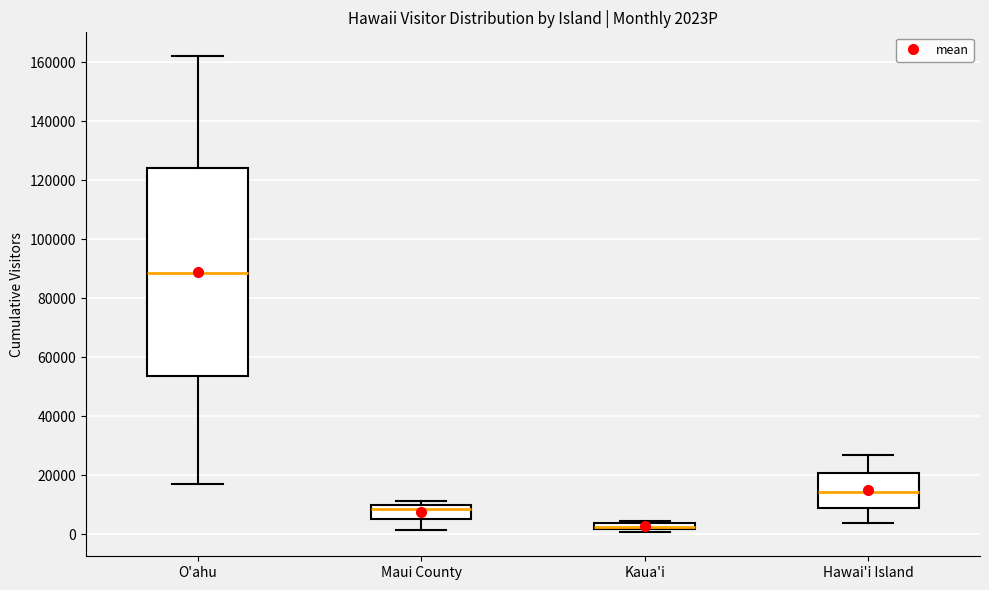

Which box is the tallest, from its lower edge to its upper edge?

O'ahu